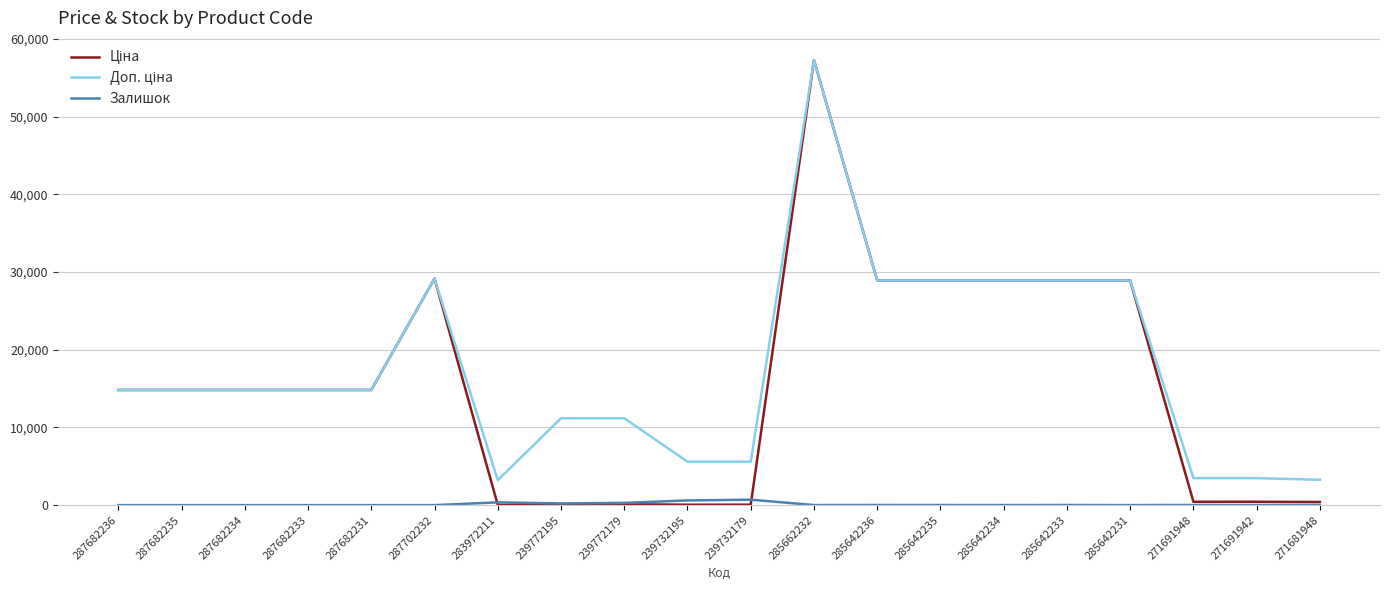

What is the maximum value shown in the chart?

57258.0